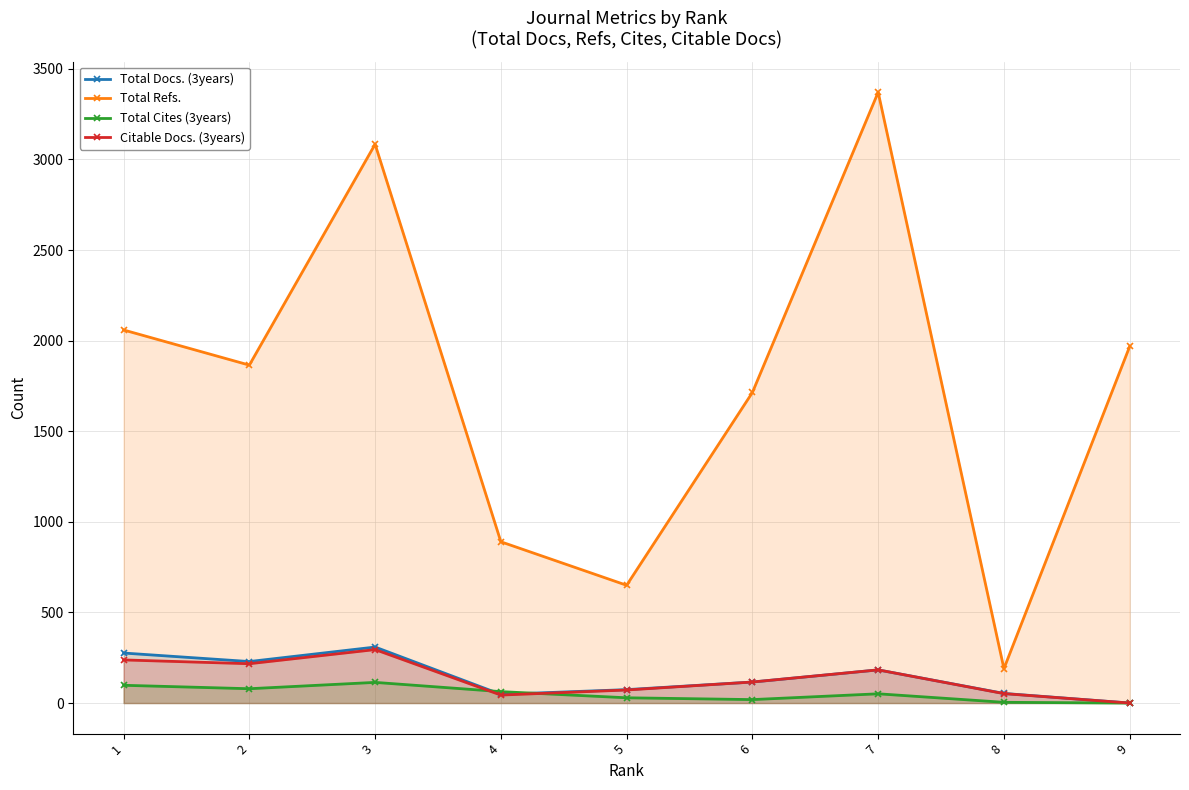

Where is Total Docs. (3years) nearest to the value 154?

7